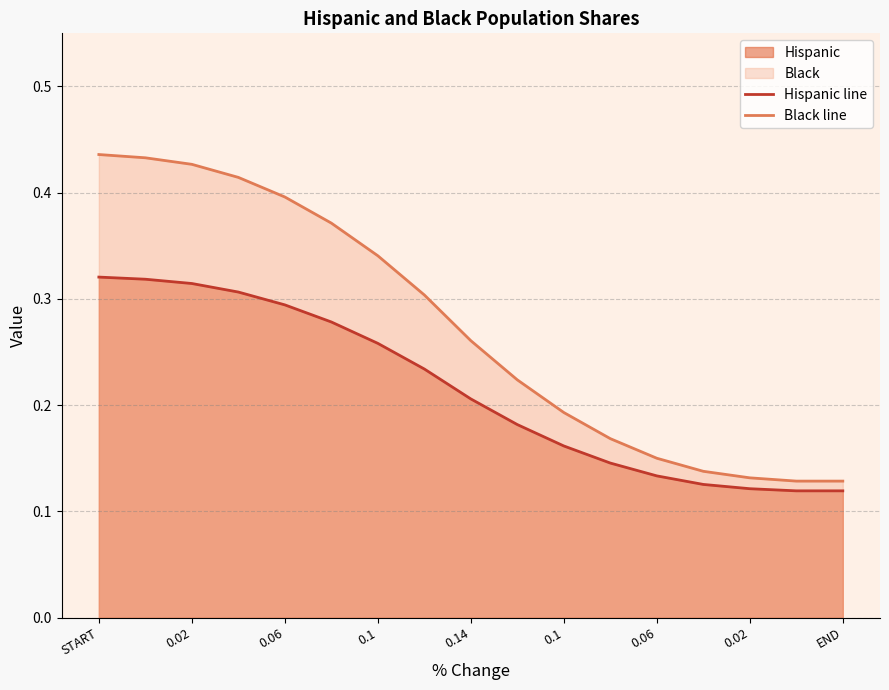

What is the average value of the Black line series?

0.3